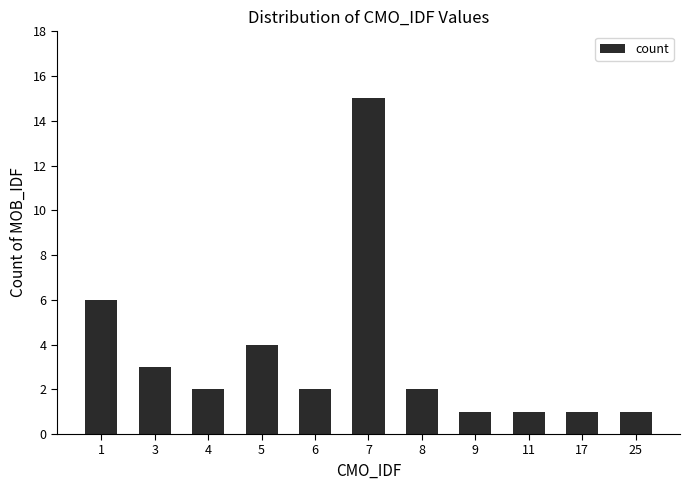

At which label is the value closest to 8?

1